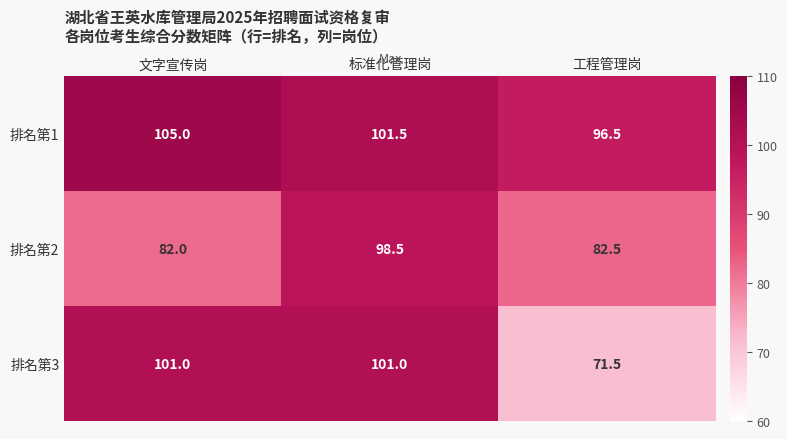

Reading left to right, list all the values displayed in this chart.

排名第1: 105.0	101.5	96.5
排名第2: 82.0	98.5	82.5
排名第3: 101.0	101.0	71.5